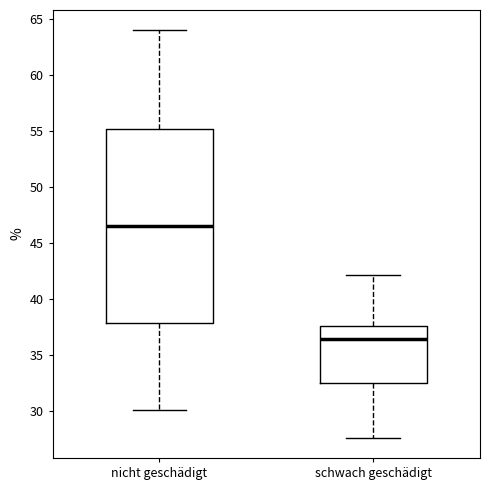

Reading left to right, transcribe this box plot: for each box, give where its median line is, the range the box spans, and where its two whiskers end, as read against the y-axis. The values are not printed on the chart, so give them approximately, as read against the axis.

nicht geschädigt: median 46.5, box 38.0 to 55.0, whiskers 30.0 to 64.0
schwach geschädigt: median 36.5, box 32.5 to 37.5, whiskers 27.5 to 42.0